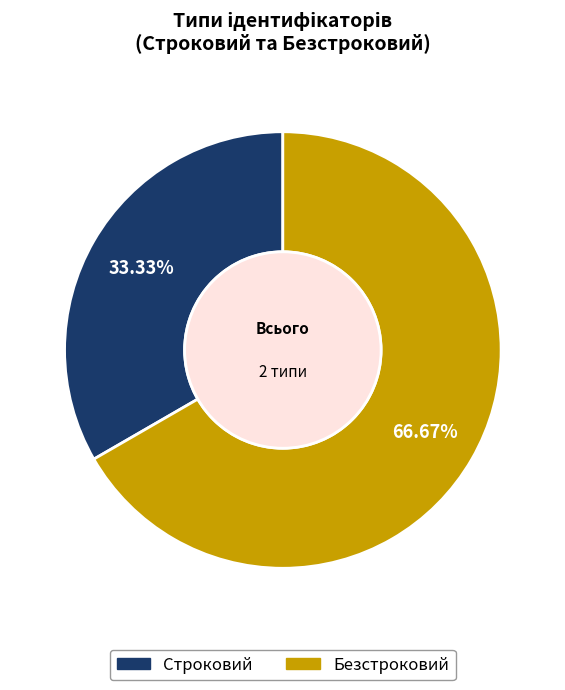

What percentage do Строковий and Безстроковий together represent?

100.0%